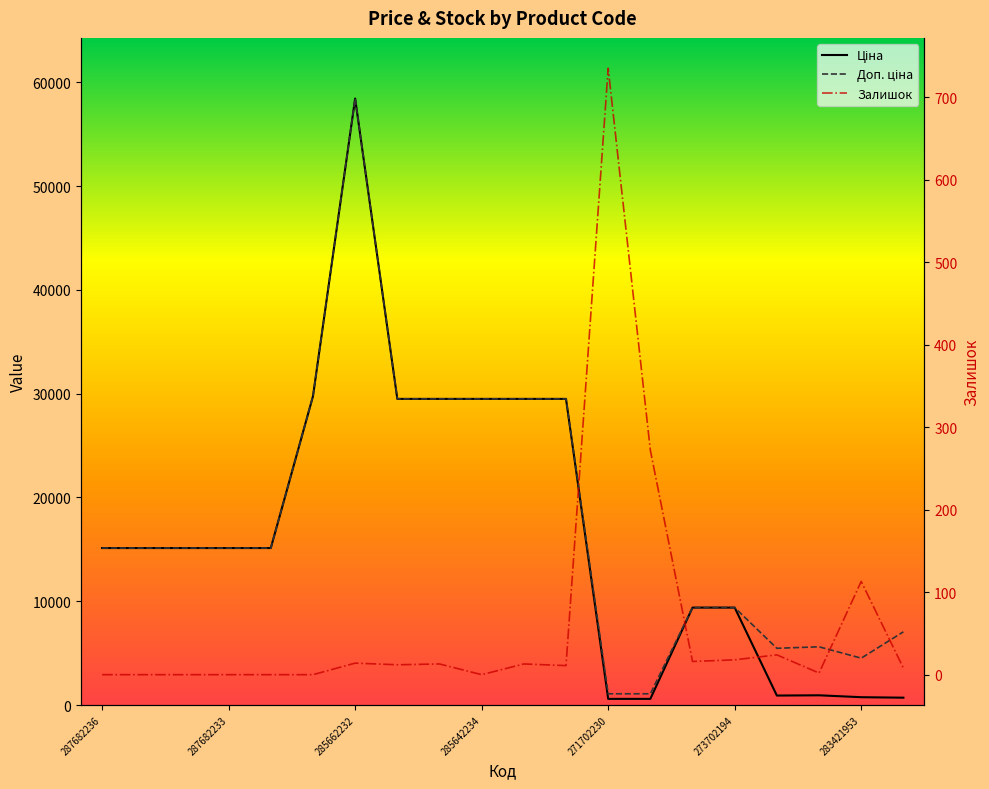

In Ціна, how many points are higher than both neighbors (excluding endpoints)?

2